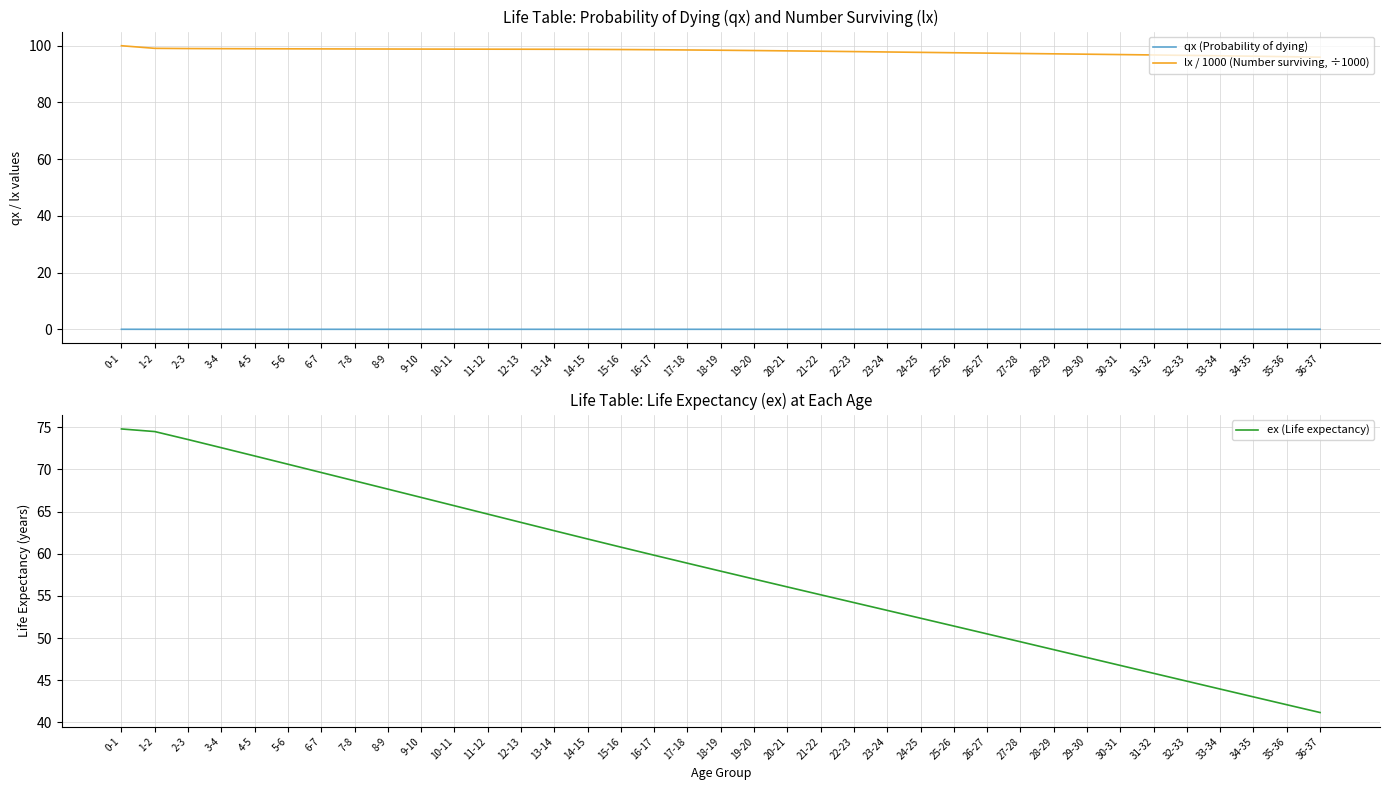

True or false: lx / 1000 (Number surviving, ÷1000) has more than 1 points higher than both neighbors.

False